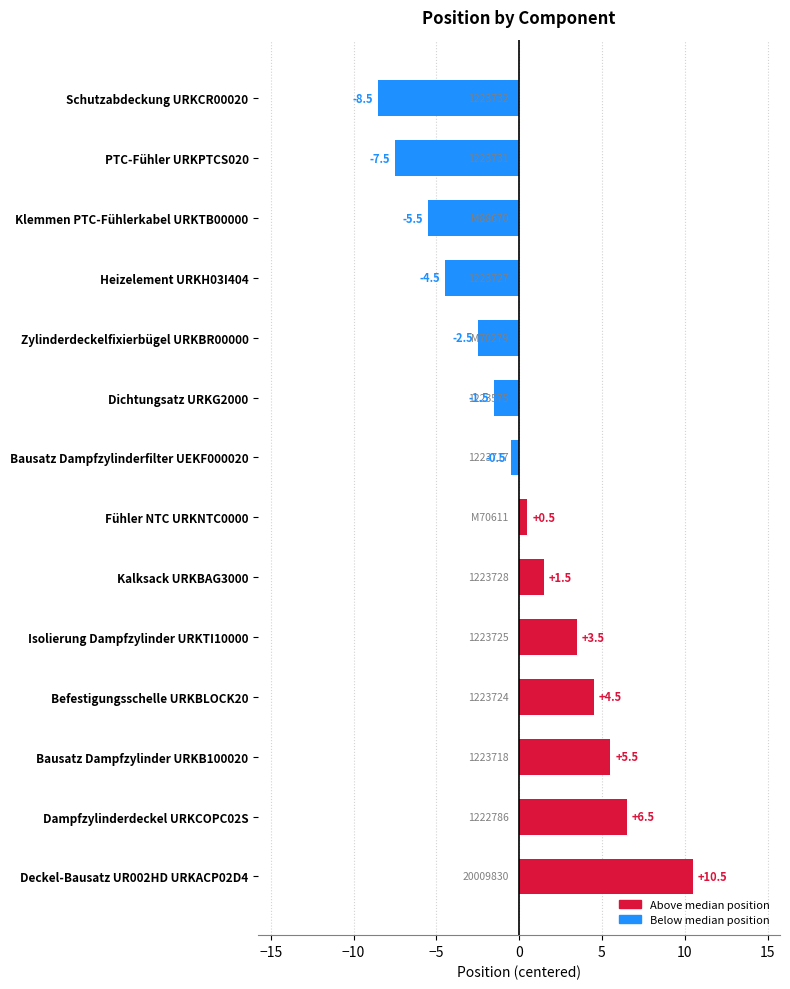

Are the bars horizontal?

Yes